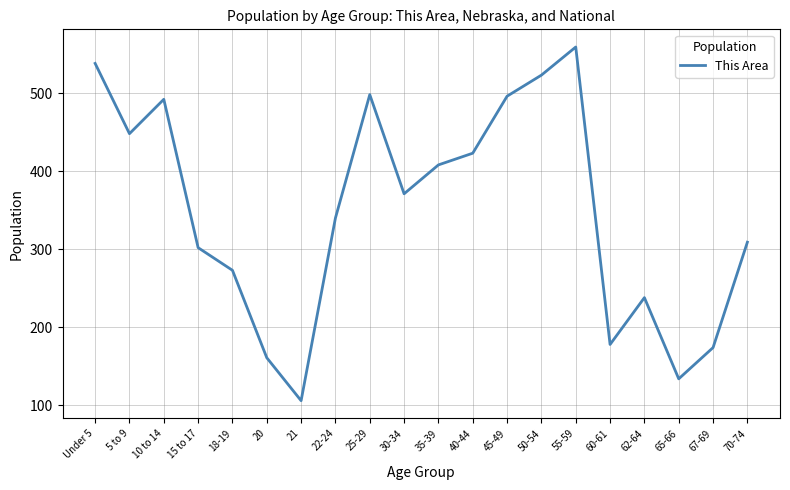

What is the change in value from 15 to 17 to 50-54?

+221